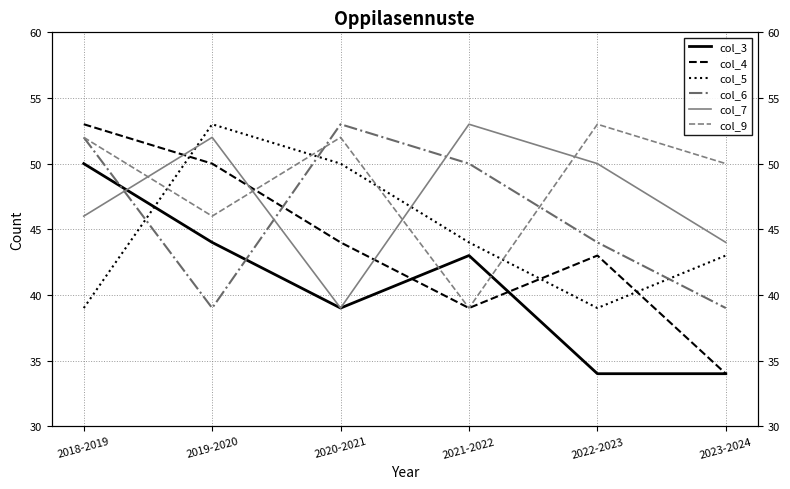

What is the lowest value of the col_7 series?

39